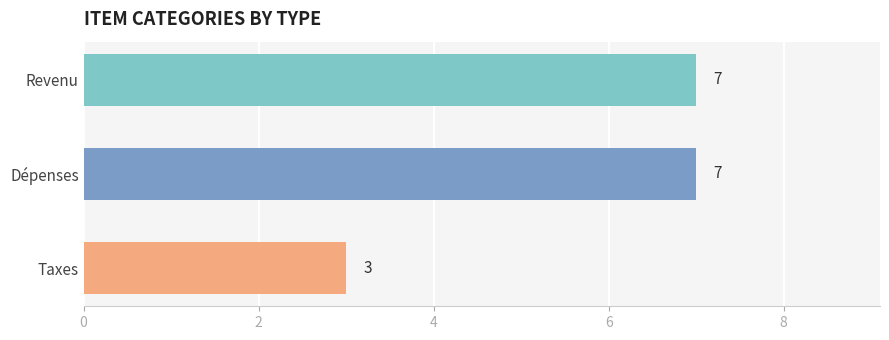

Which has a higher value, Revenu or Taxes?

Revenu